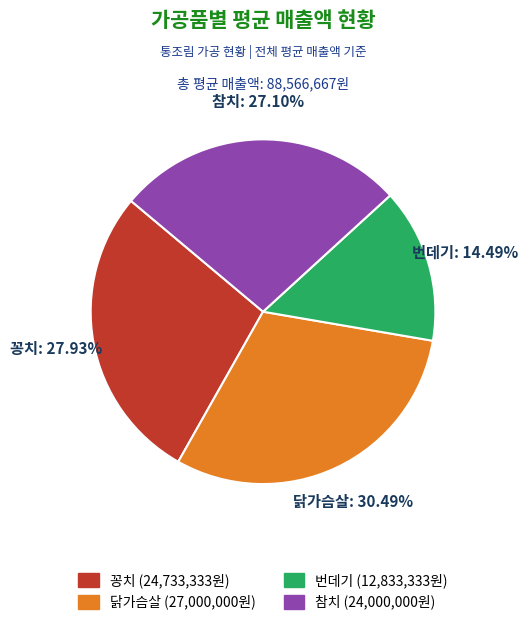

How many slices are in this pie chart?

4